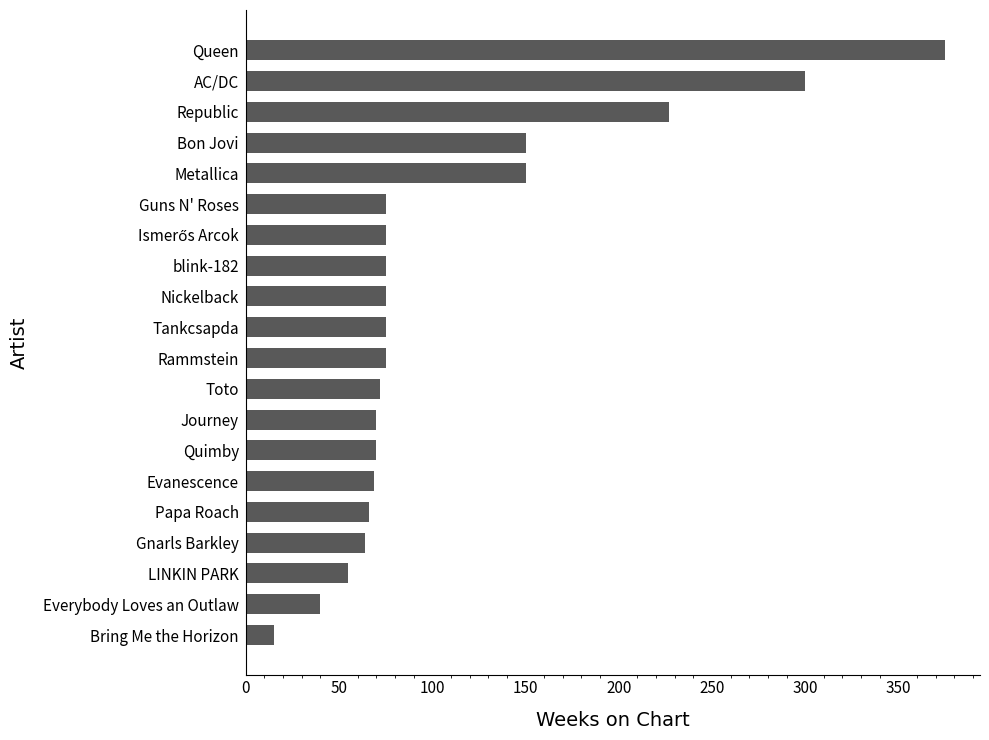

What is the greatest value displayed?

375